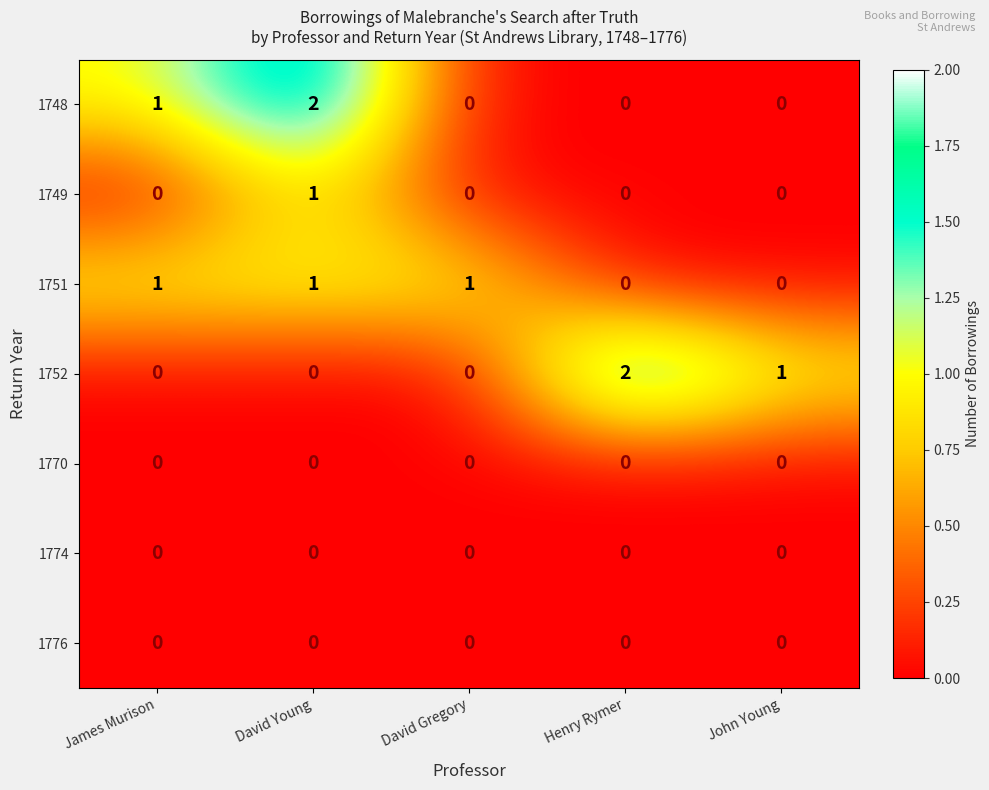

What is the total value across all series at David Young?

4